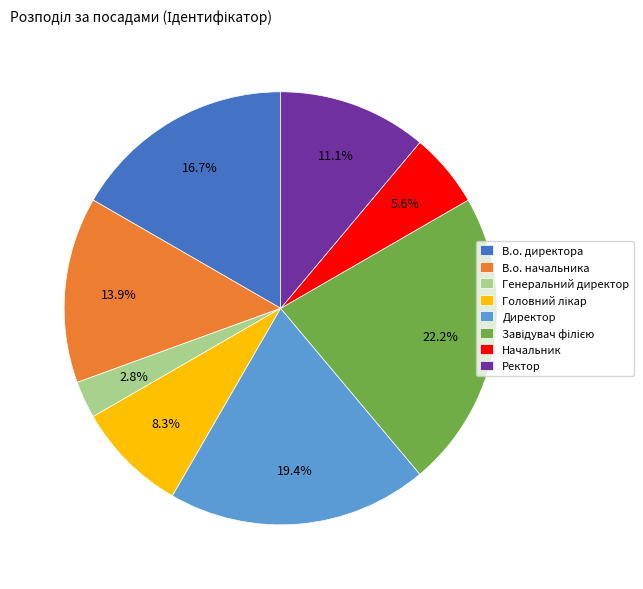

Which has a higher value, В.о. начальника or Ректор?

В.о. начальника